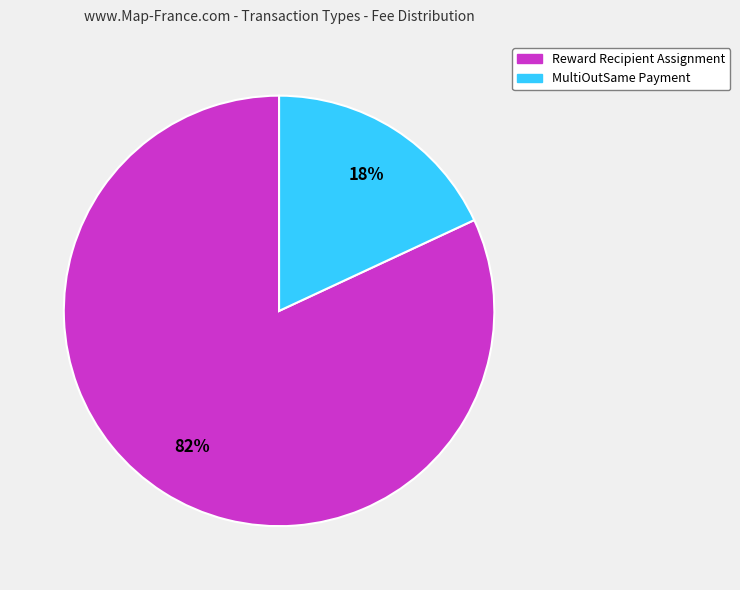

Is Reward Recipient Assignment the majority of the pie?

Yes